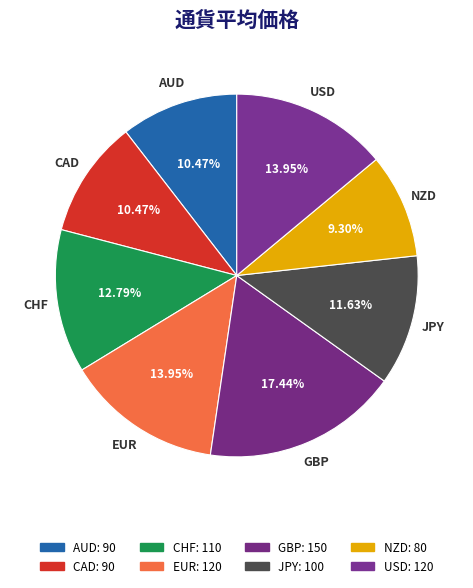

Rank the categories by value from lowest to highest.

NZD, AUD, CAD, JPY, CHF, EUR, USD, GBP